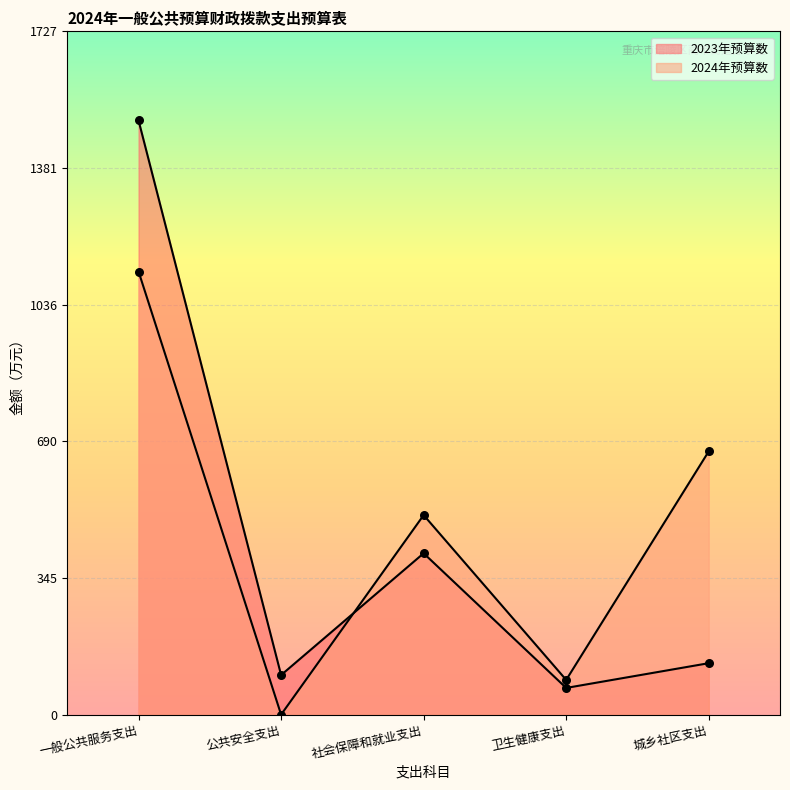

Which series has the largest Y range (max minus min)?

2023年预算数